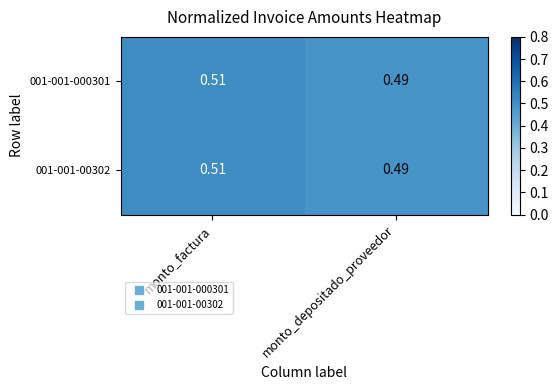

At which category is the sum across all series the highest?

monto_factura